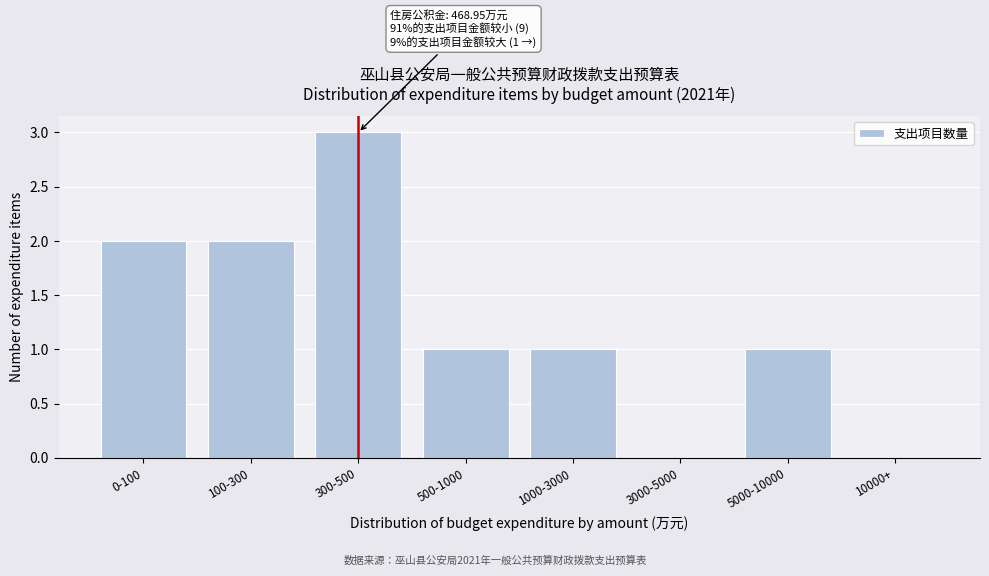

Reading left to right, list all the values displayed in this chart.

0-100=2	100-300=2	300-500=3	500-1000=1	1000-3000=1	3000-5000=0	5000-10000=1	10000+=0